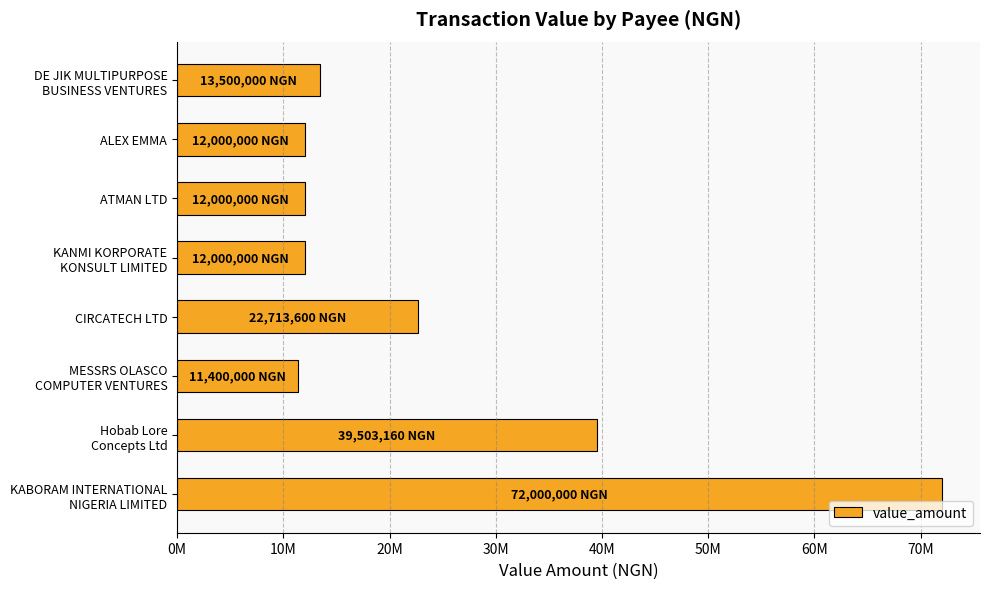

Are the bars horizontal?

Yes